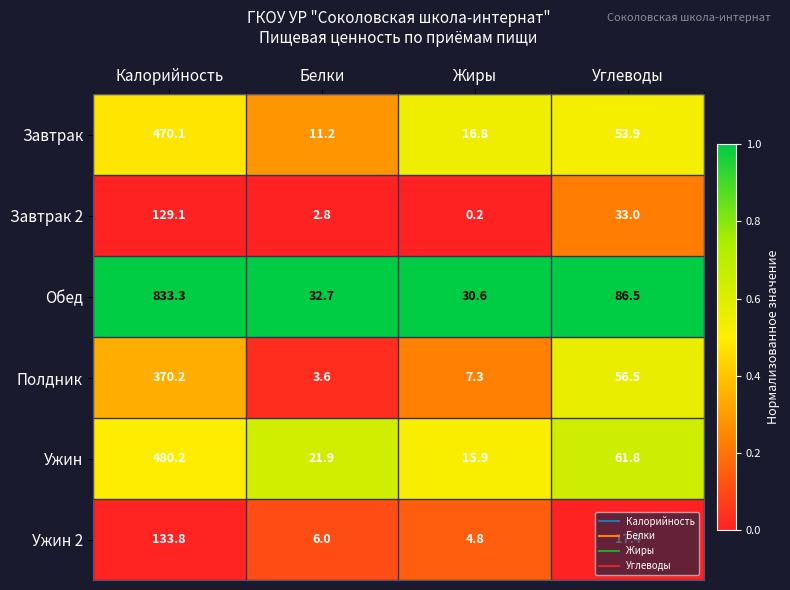

Rank the series at Жиры from lowest to highest value.

Завтрак 2, Ужин 2, Полдник, Ужин, Завтрак, Обед